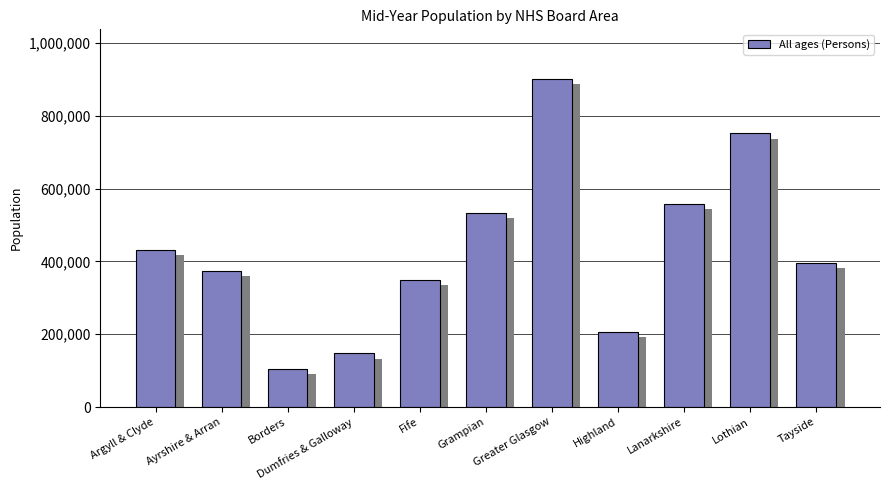

What is the value of the 6th bar from the left?

532910